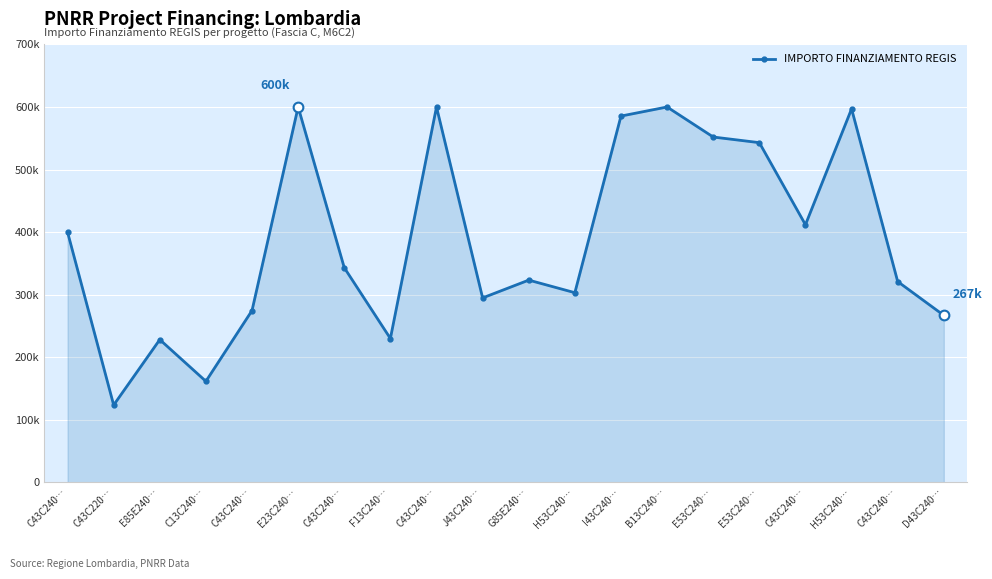

At which category does the chart reach its peak across all series?

E23C240…